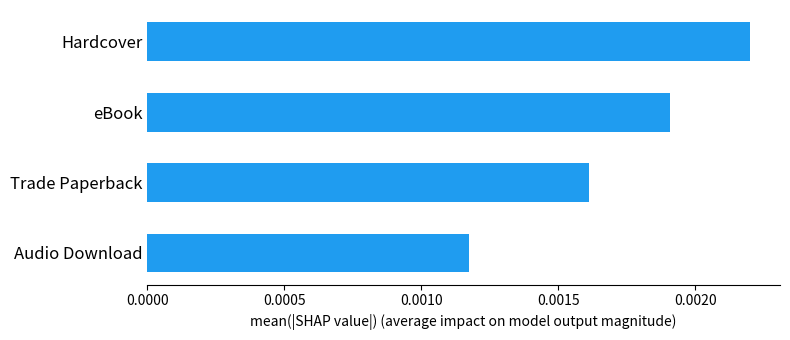

Which label corresponds to the largest value in the chart?

Hardcover